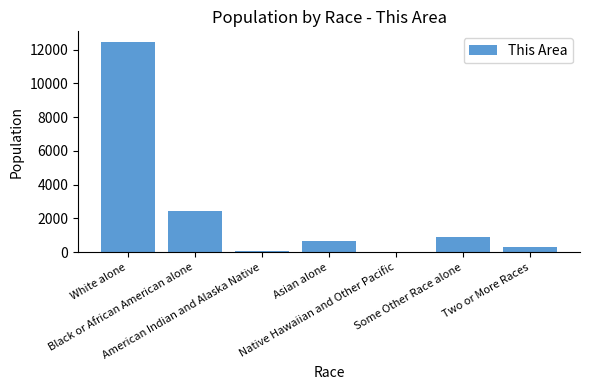

What is the greatest value displayed?

12454